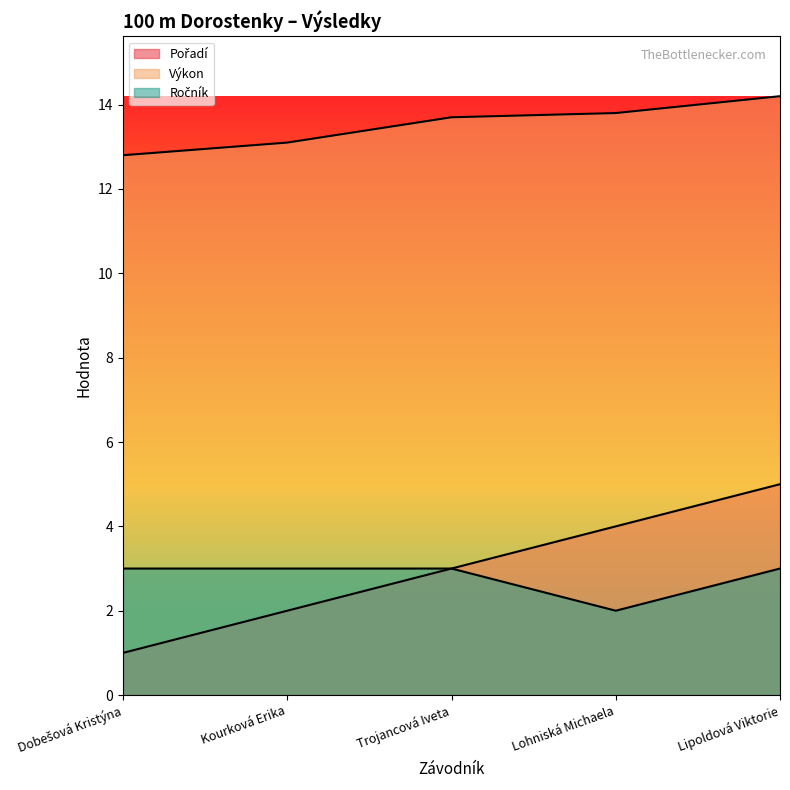

True or false: Výkon and Ročník intersect in this chart.

False